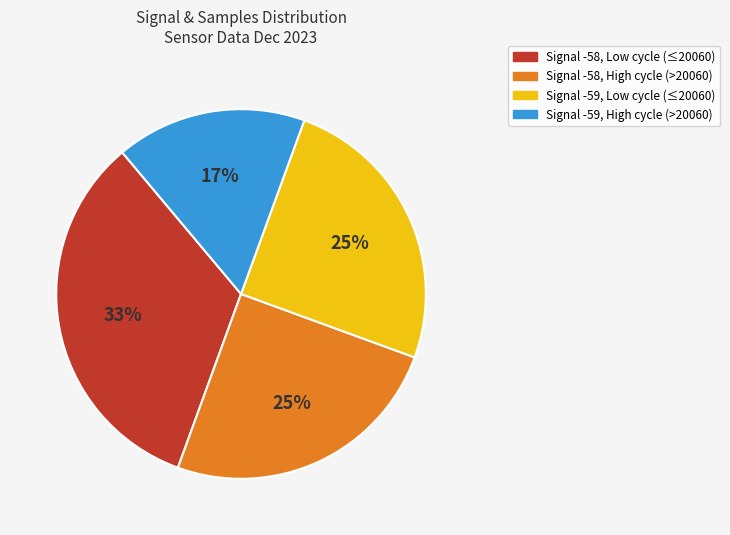

To the nearest percent, what is the average slice percentage?

25%